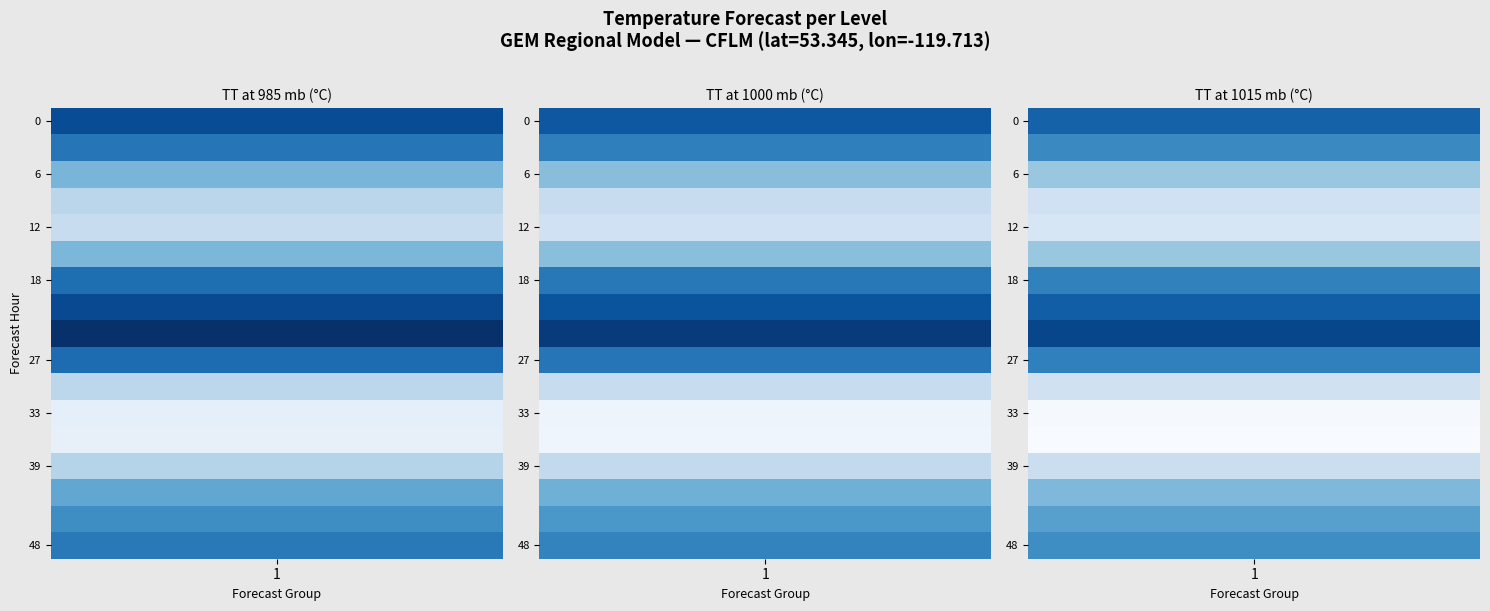

Rank the series by their average value, from lowest to highest.

TT_985, TT_1000, TT_1015